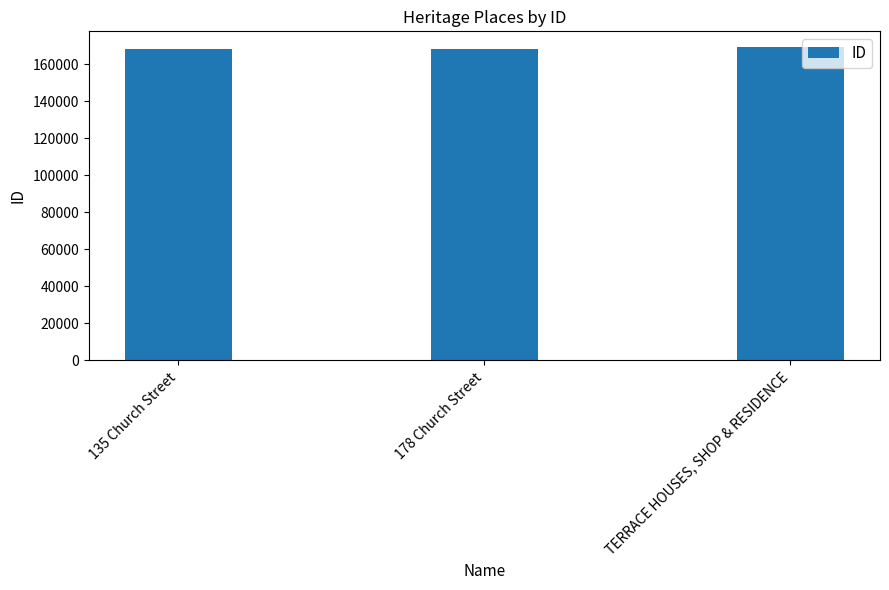

True or false: the data shows 104286 at 178 Church Street.

False